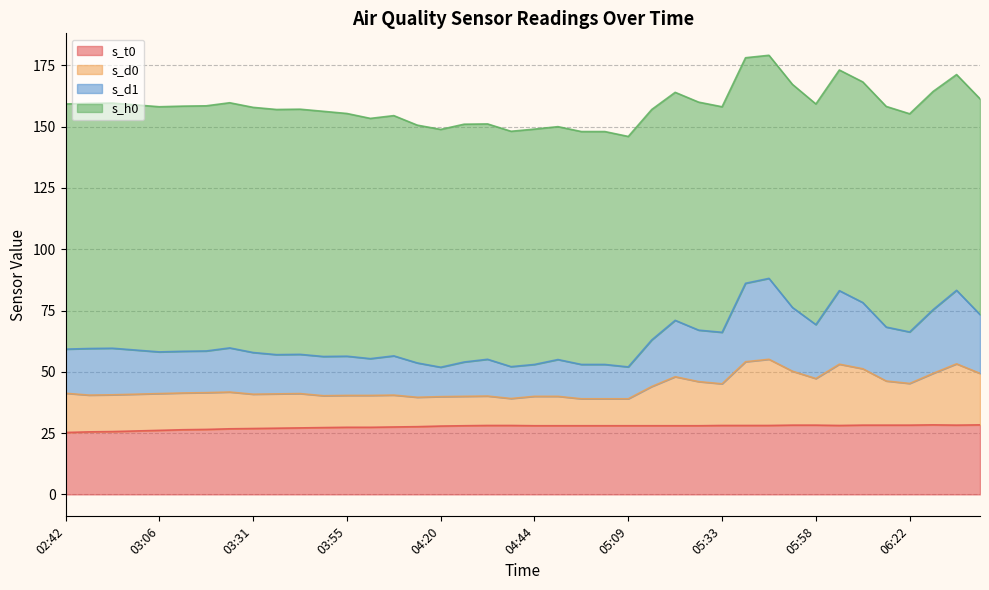

True or false: s_t0 and s_d0 cross at least once.

False